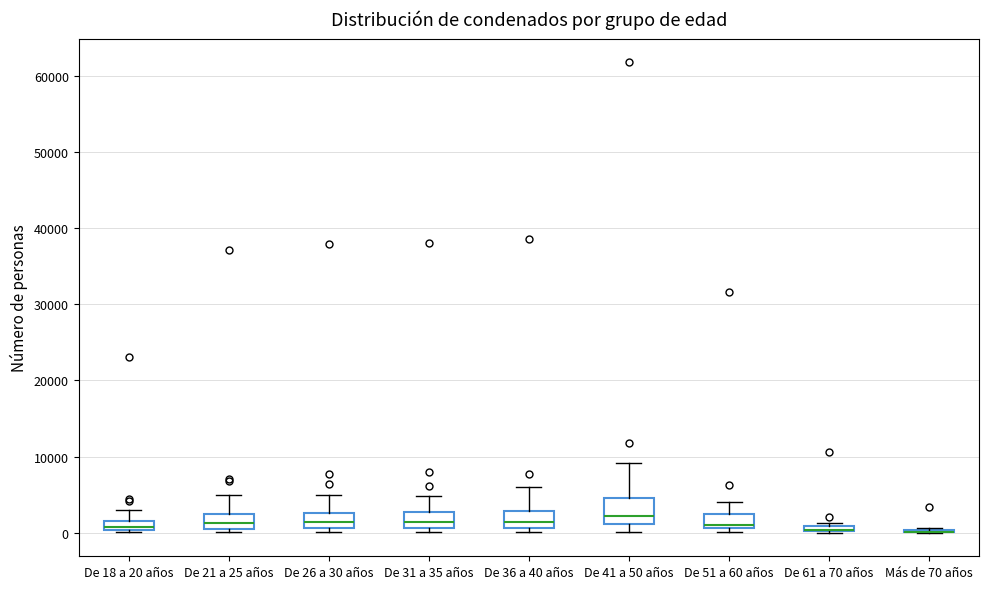

Comparing the boxes themselves (not the whiskers), which one is the tallest?

De 41 a 50 años